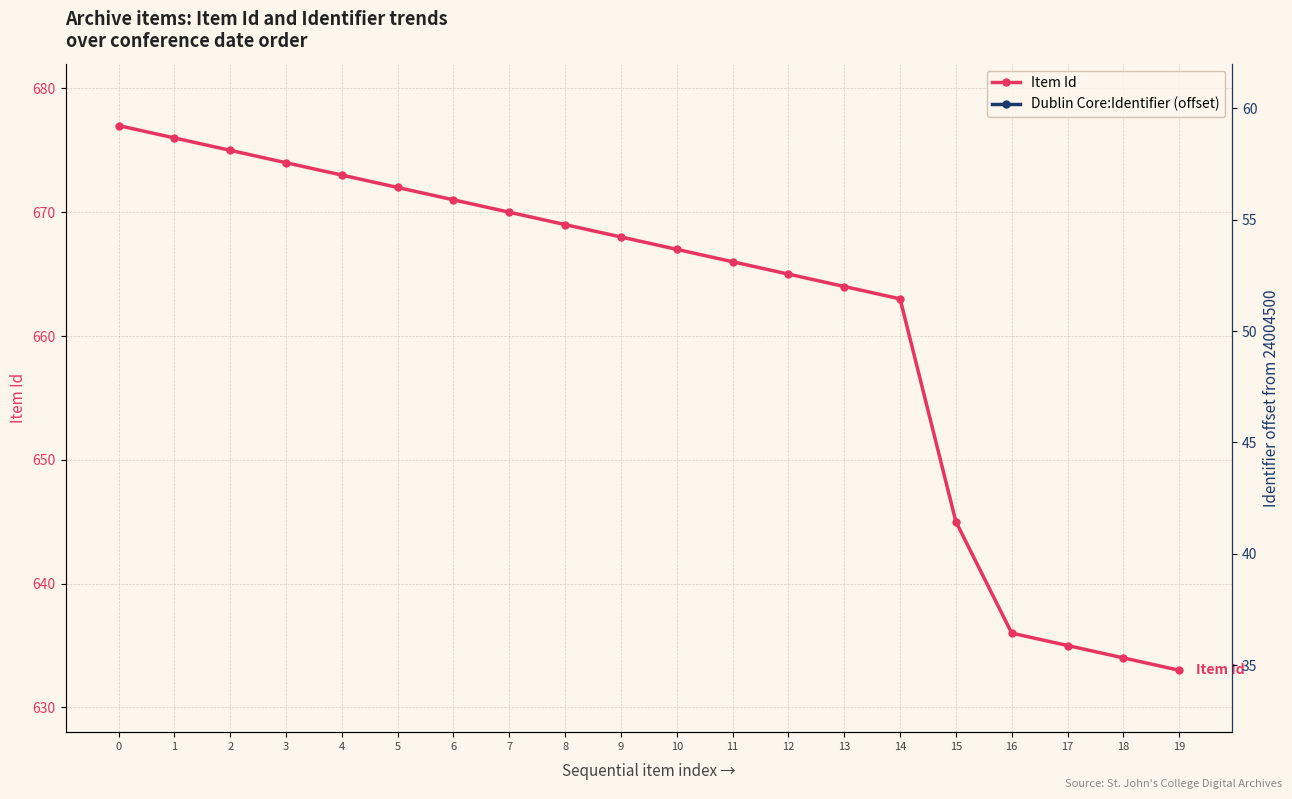

Between 10 and 11, which series saw the biggest shift?

Item Id